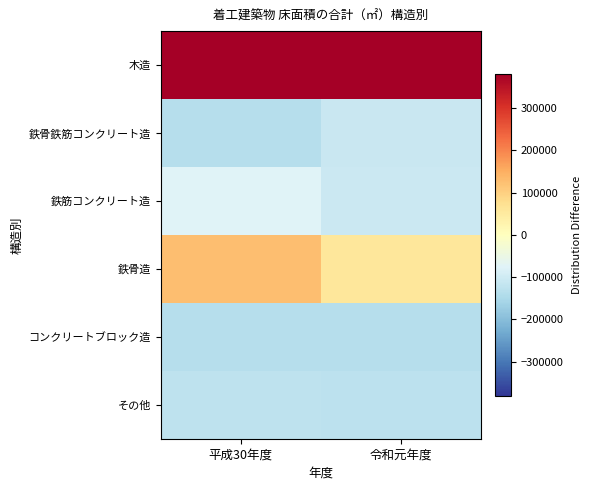

At 令和元年度, list the series in order from smallest to largest.

コンクリートブロック造, その他, 鉄骨鉄筋コンクリート造, 鉄筋コンクリート造, 鉄骨造, 木造